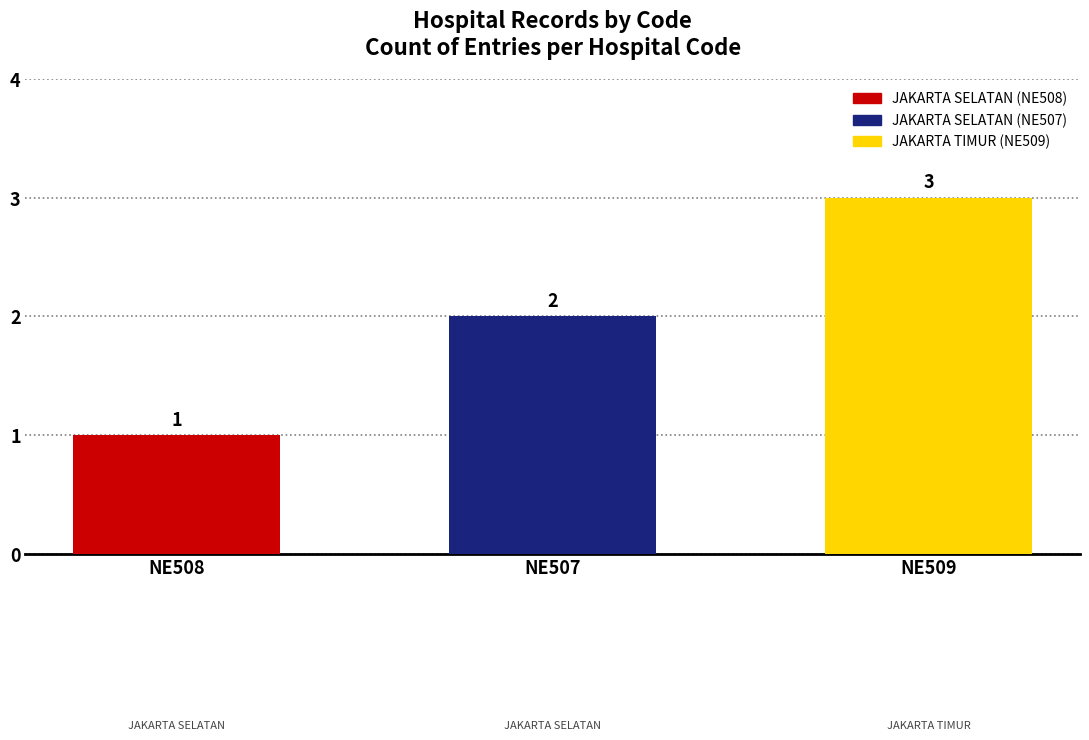

The value at NE509 is 3. True or false?

True